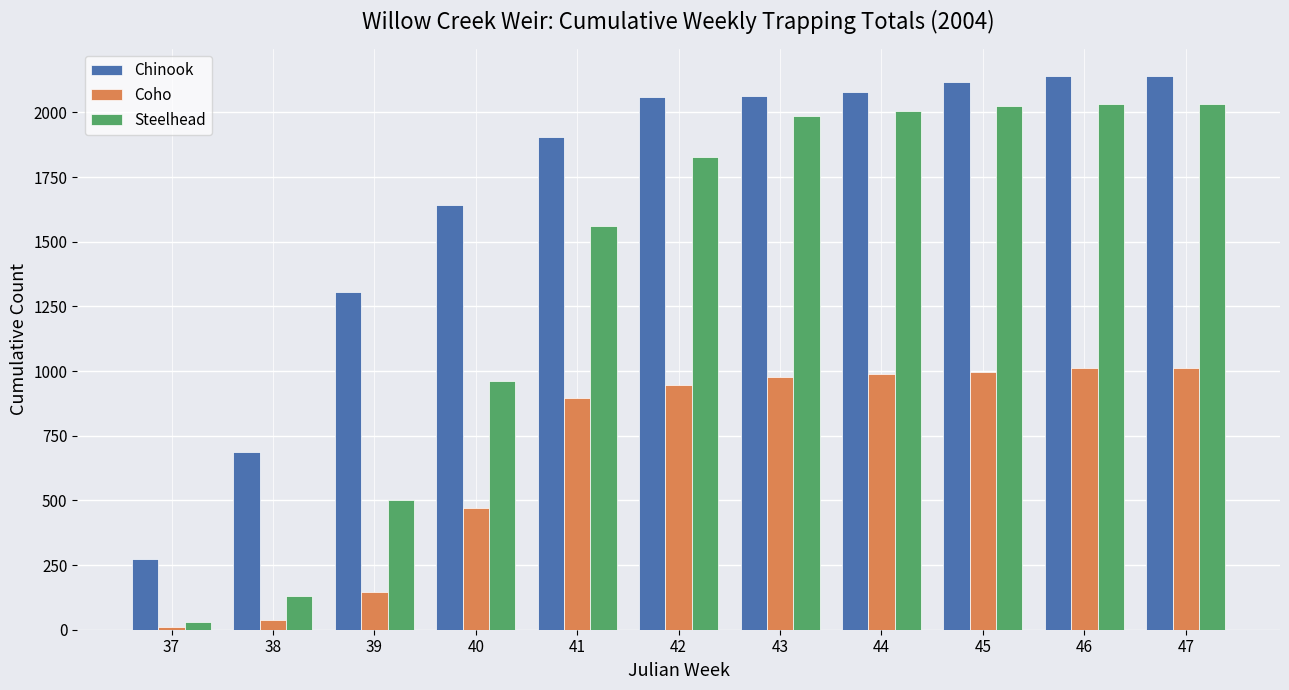

At how many categories does at least one series exceed 1593?

8